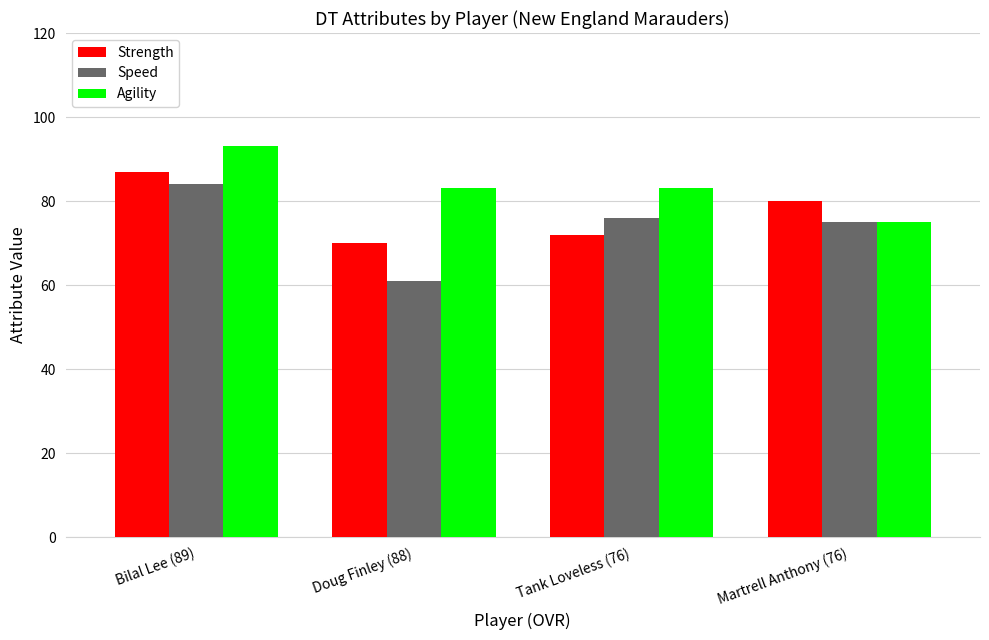

What is the label of the 4th bar from the left?

Martrell Anthony (76)